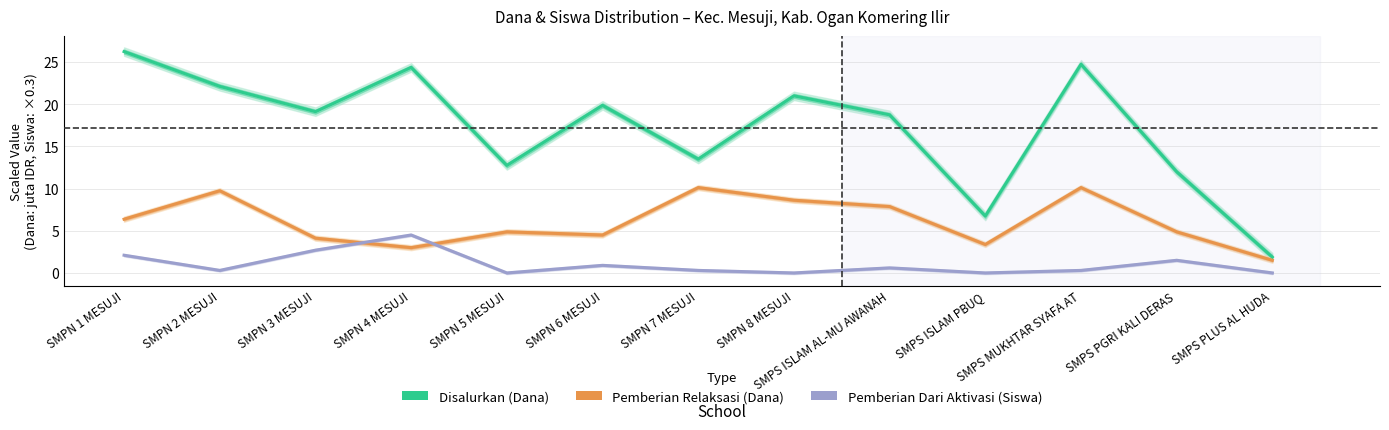

At which category is the sum across all series the highest?

SMPS MUKHTAR SYAFA AT